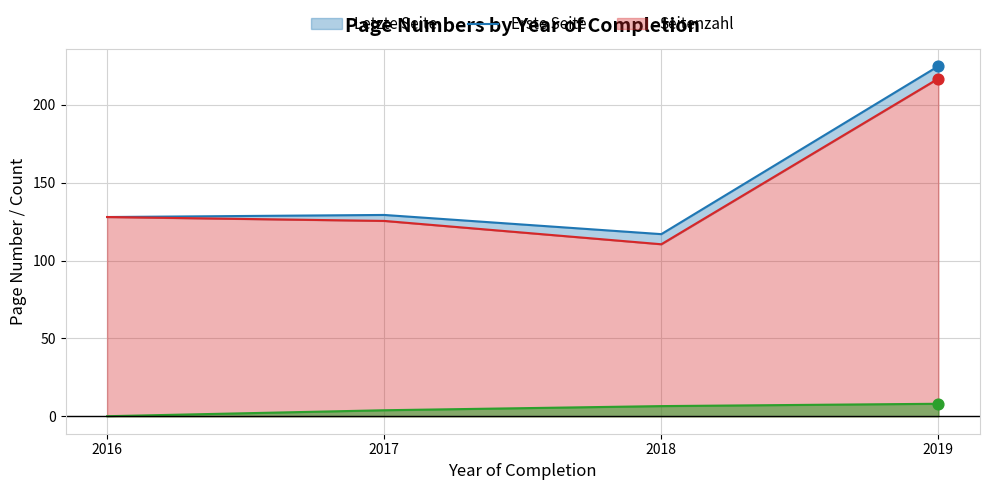

What is the total value across all series at 2017?

256